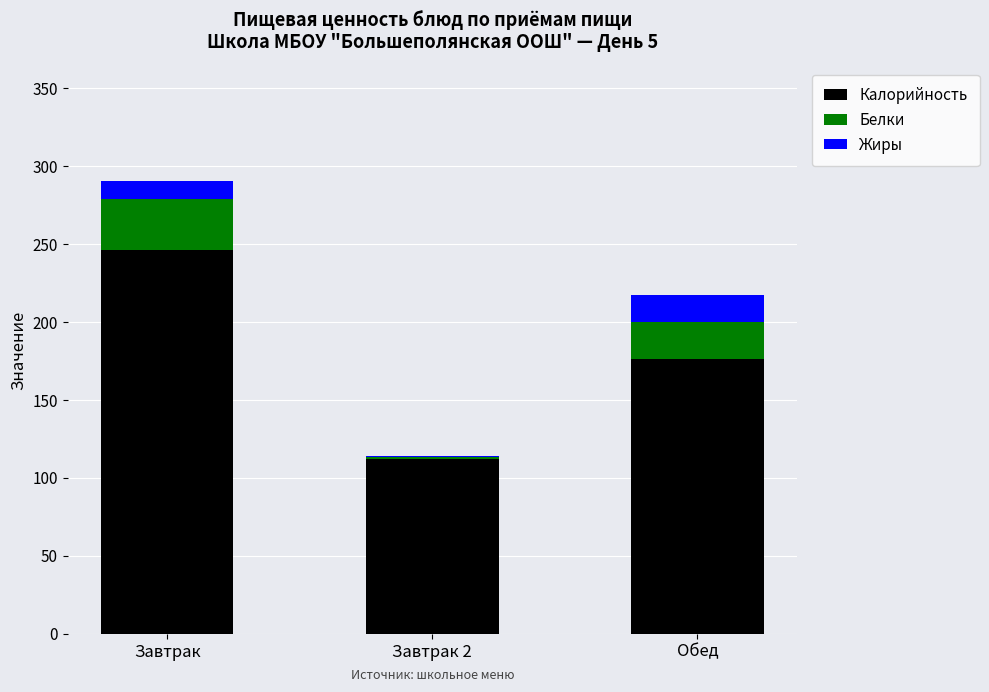

Reading left to right, what are the values for Калорийность?

Завтрак=246.0	Завтрак 2=112.2	Обед=176.0